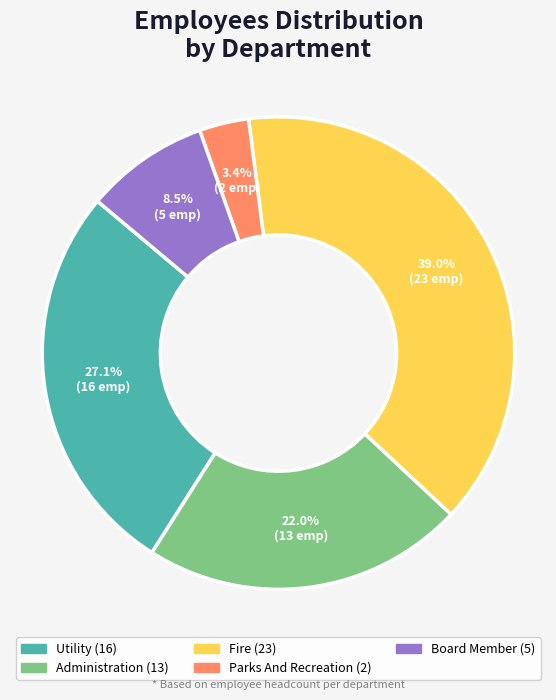

Do Utility and Administration together represent more than half of the pie?

No